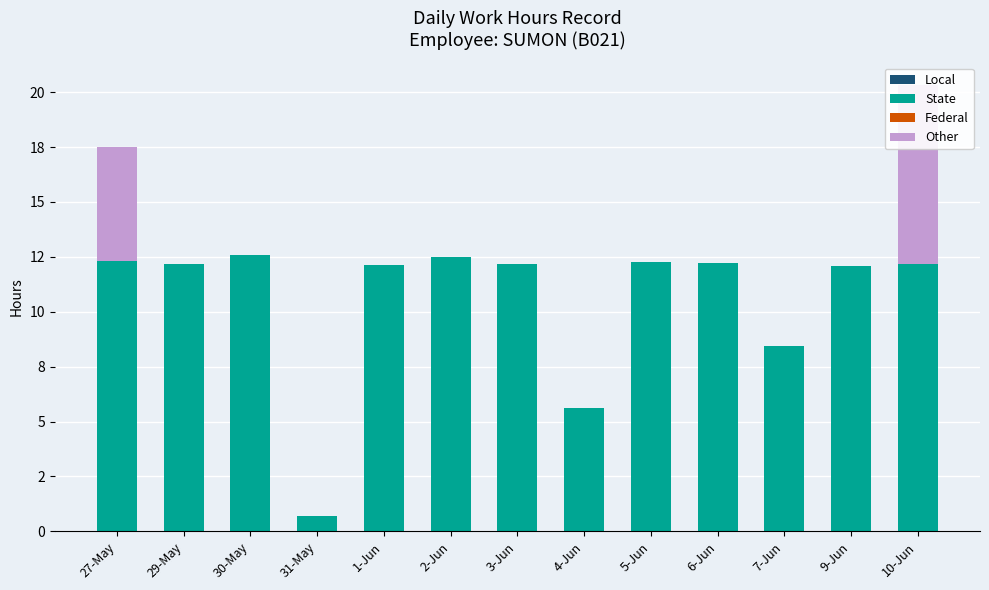

List the labels in order of Local value, largest first.

27-May, 29-May, 30-May, 31-May, 1-Jun, 2-Jun, 3-Jun, 4-Jun, 5-Jun, 6-Jun, 7-Jun, 9-Jun, 10-Jun